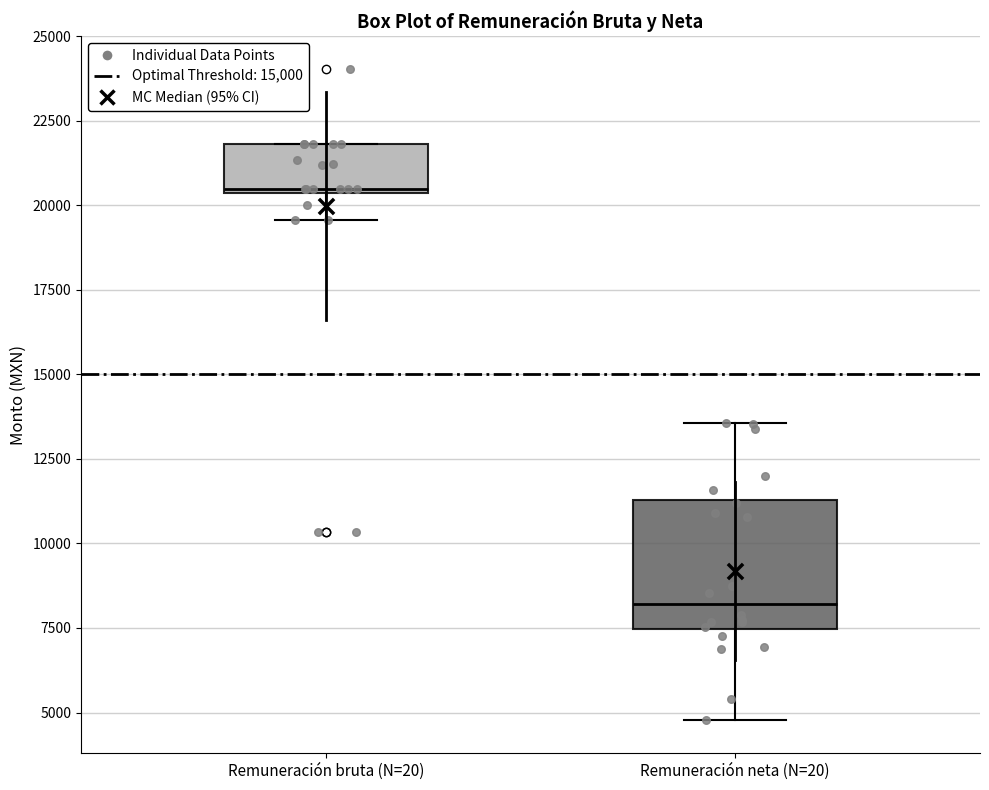

Reading left to right, read every box against the y-axis: the position of its median line, the range the box covers, and the ends of its whiskers. The values are not printed on the chart, so give them approximately, as read against the axis.

Remuneración bruta (N=20): median 20500, box 20500 to 22000, whiskers 19500 to 22000
Remuneración neta (N=20): median 8000, box 7500 to 11500, whiskers 5000 to 13500